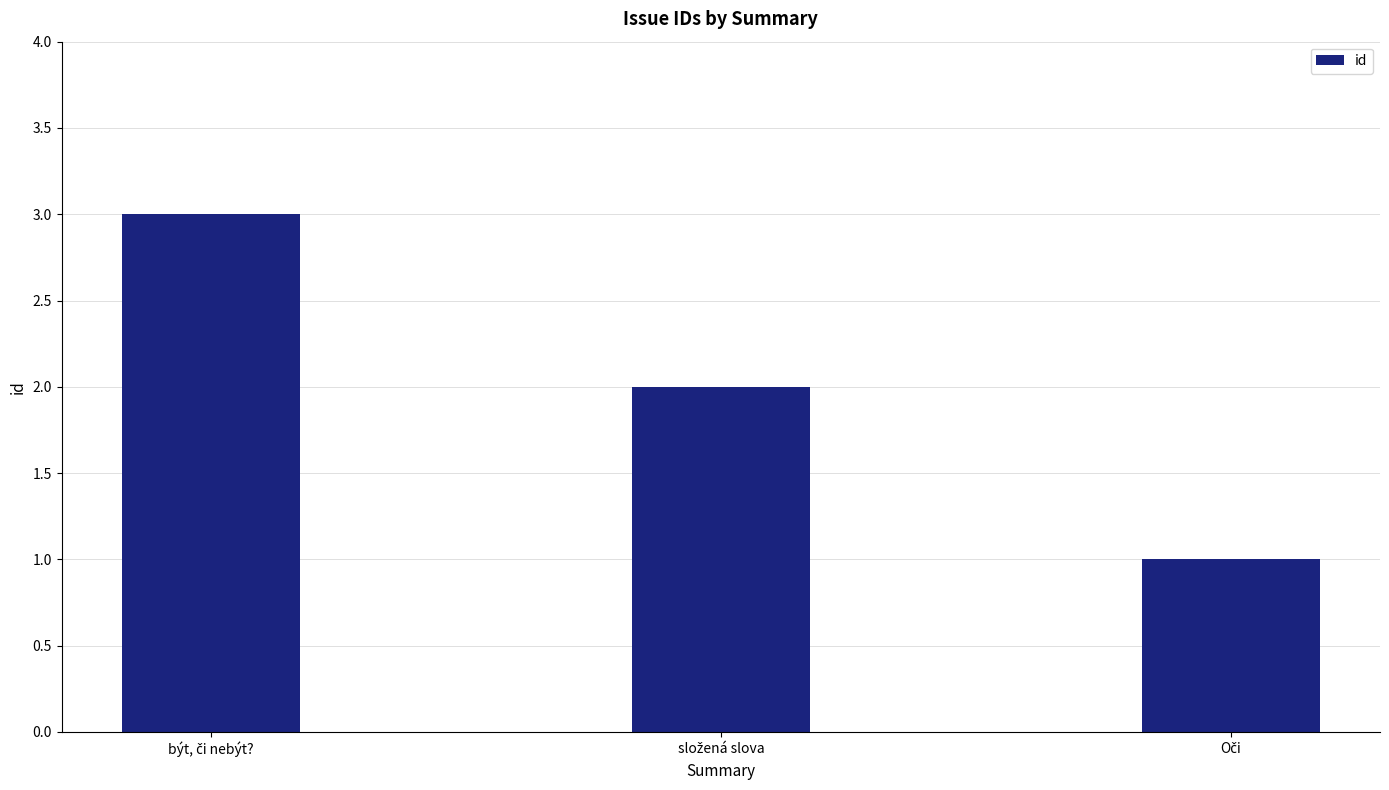

Reading left to right, list all the values displayed in this chart.

3	2	1